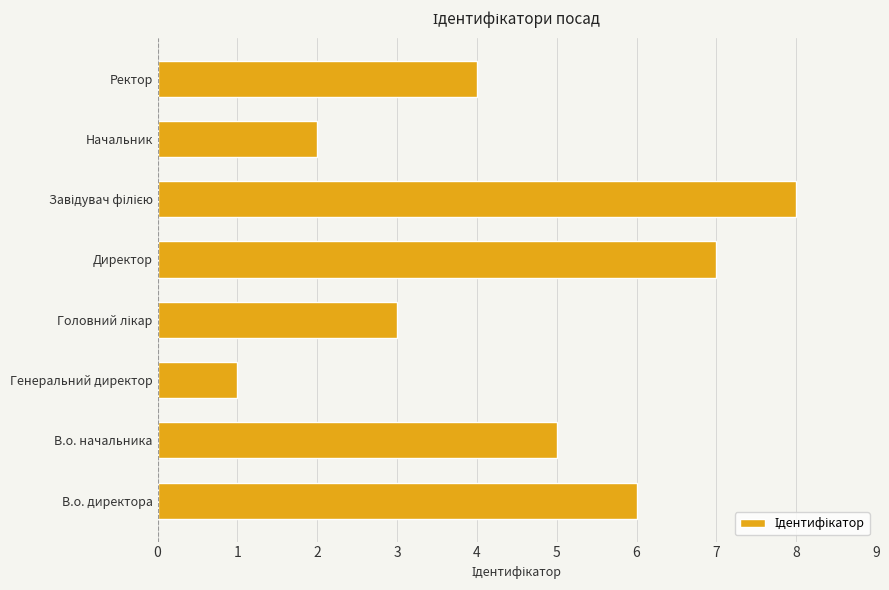

Are the bars horizontal?

Yes